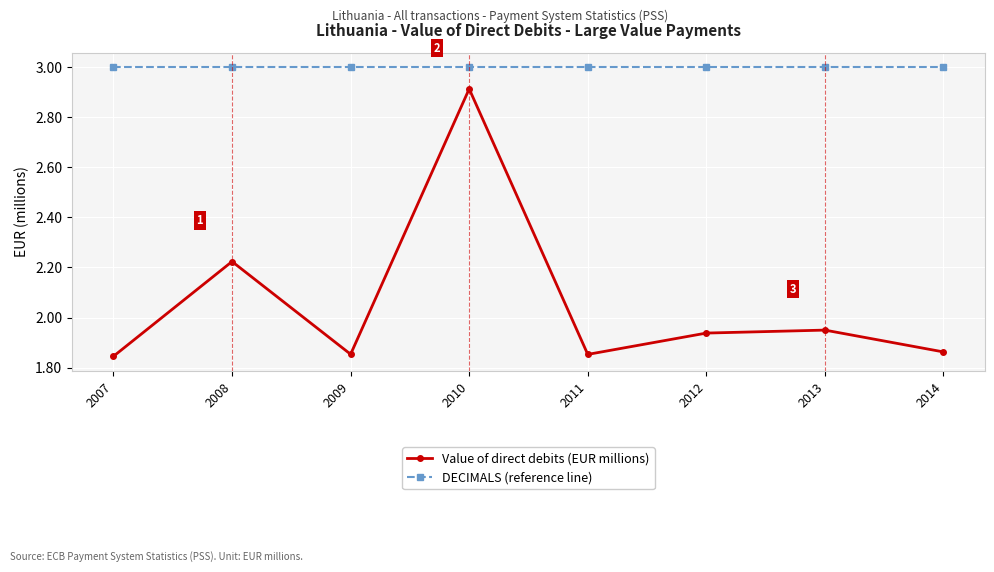

Which series has the widest spread of values?

Value of direct debits (EUR millions)